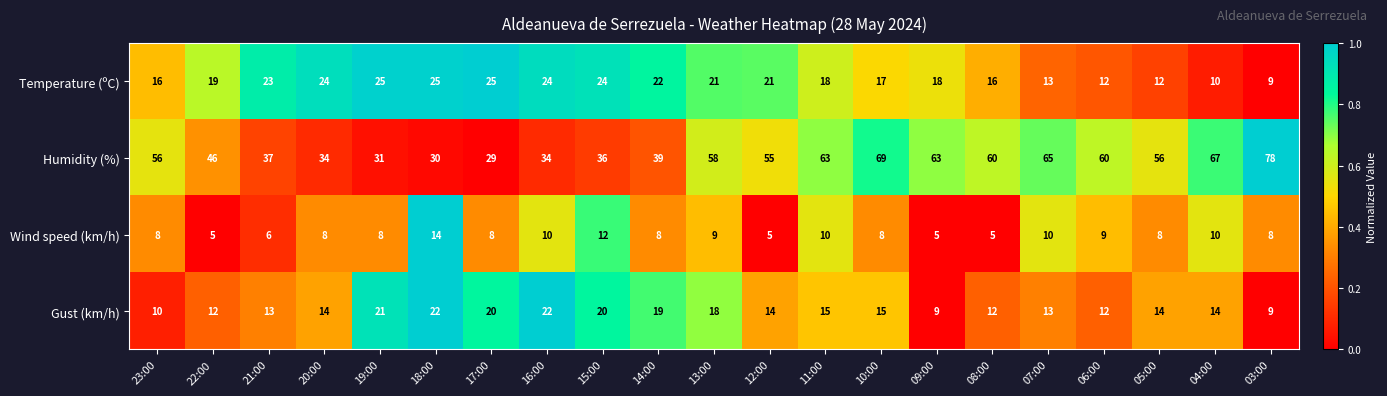

List the series in order of their peak value, lowest first.

Wind speed (km/h), Gust (km/h), Temperature (ºC), Humidity (%)